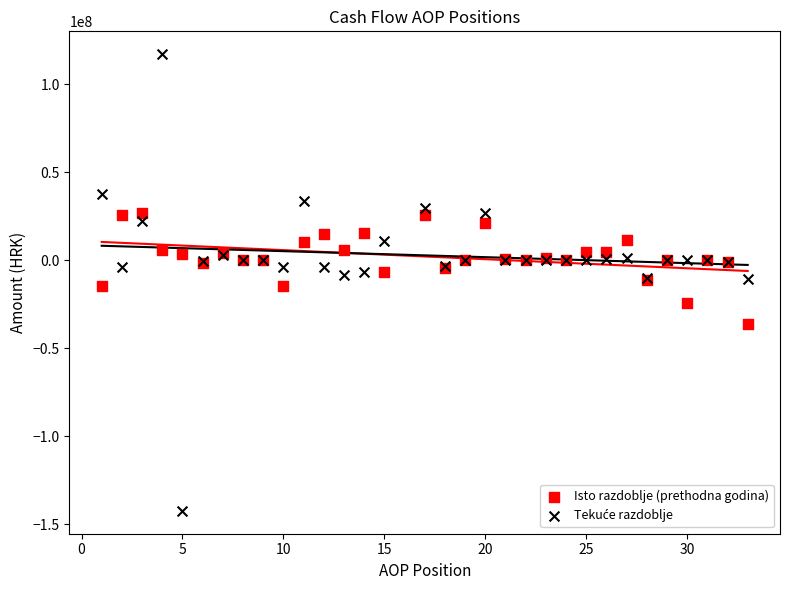

What is the X range (max minus min) for the scatter plot?

32